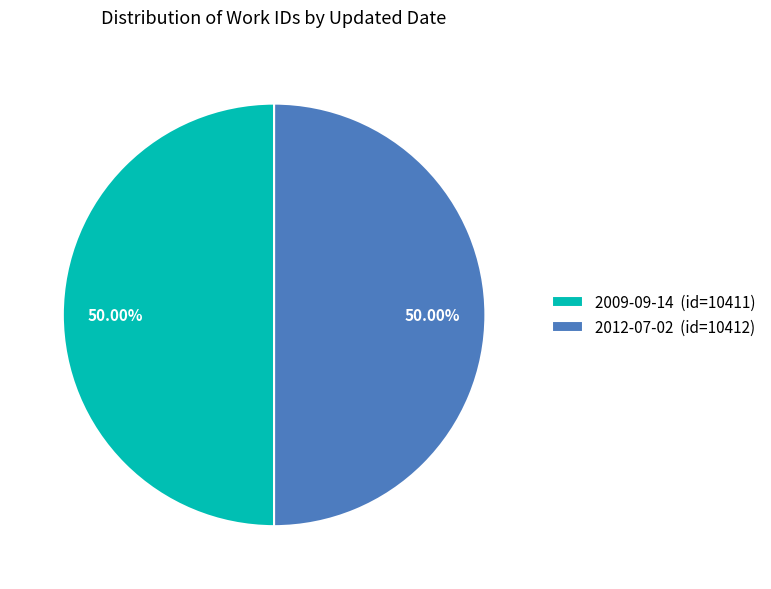

Do 2009-09-14 (id=10411) and 2012-07-02 (id=10412) together represent more than half of the pie?

Yes